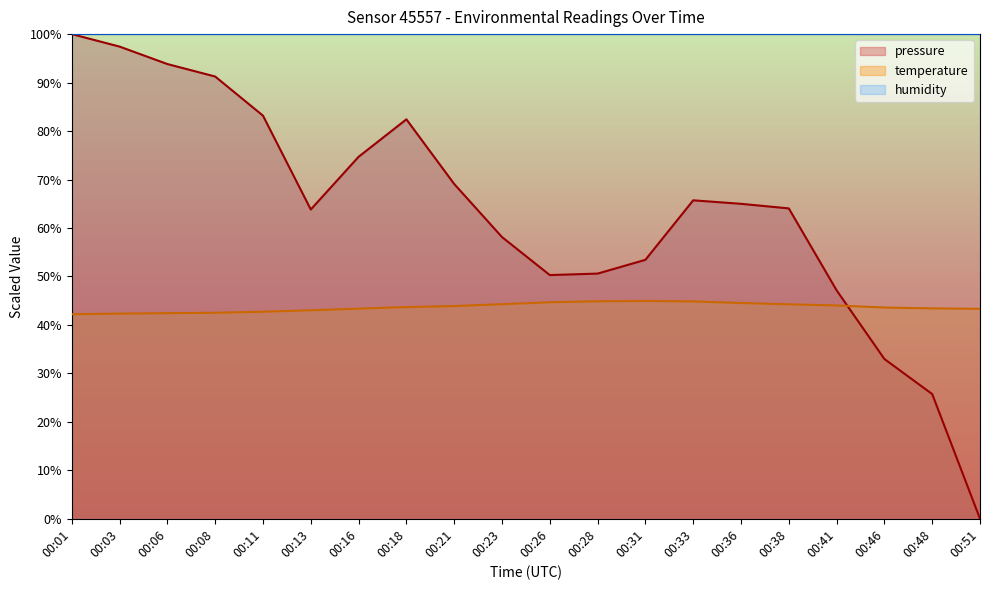

What is the difference between the temperature values at 00:36 and 00:33?

0.3